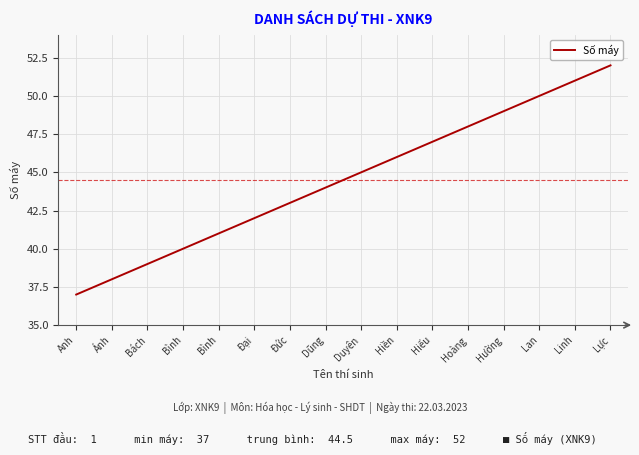

How many lines are shown in the chart?

1